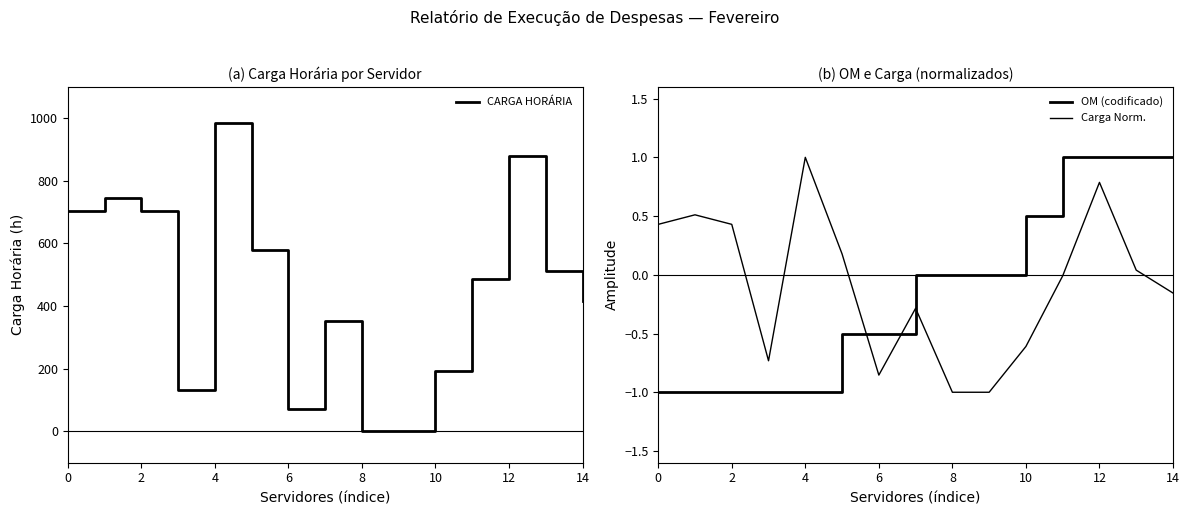

What is the highest value of the CARGA HORÁRIA series?

985